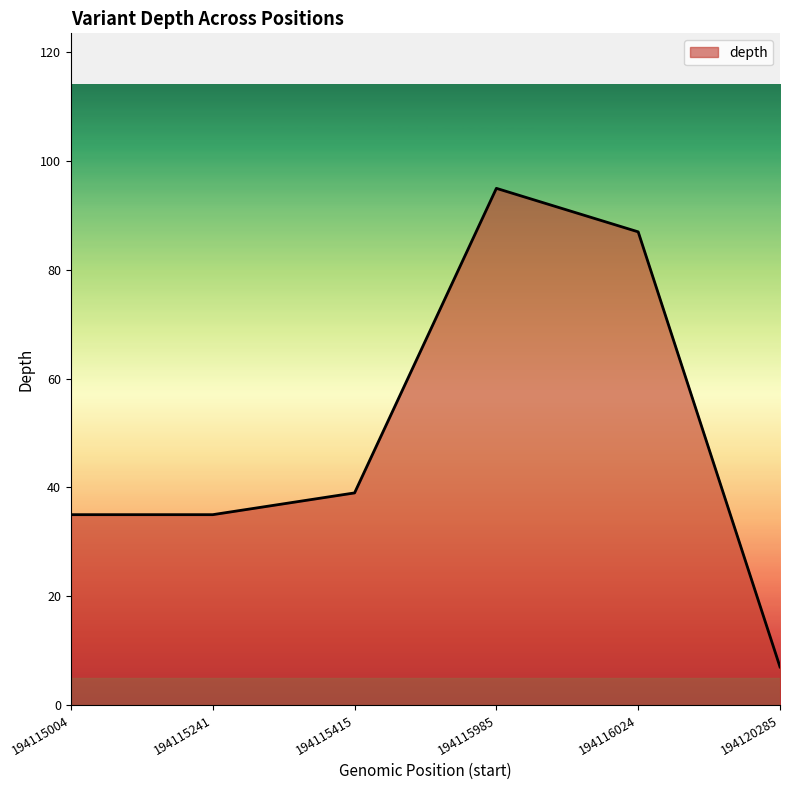

What is the ratio of the value at 194120285 to the value at 194115985?

0.1